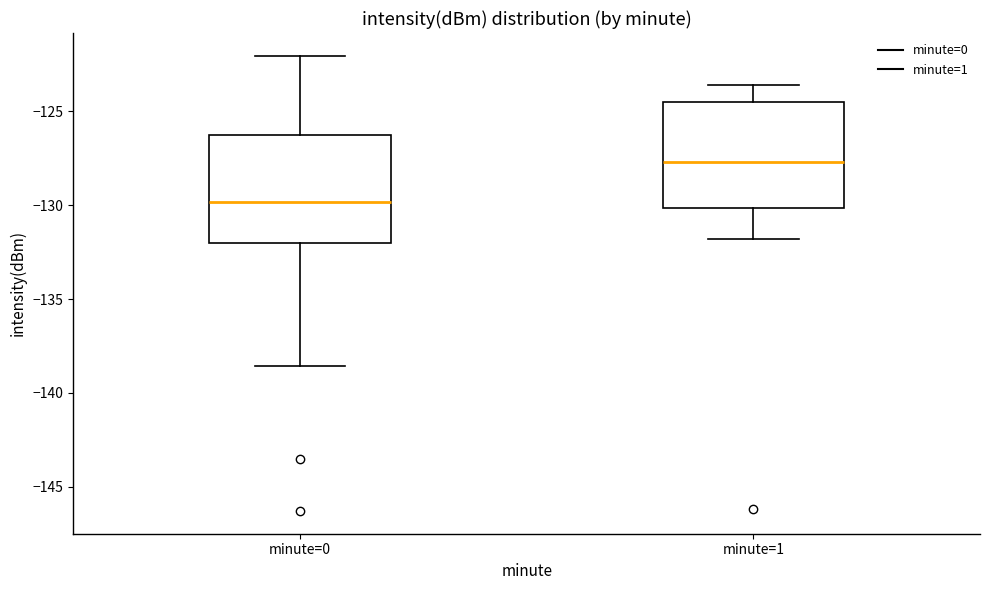

Reading left to right, read every box against the y-axis: the position of its median line, the range the box covers, and the ends of its whiskers. The values are not printed on the chart, so give them approximately, as read against the axis.

minute=0: median -130.0, box -132.0 to -126.5, whiskers -138.5 to -122.0
minute=1: median -127.5, box -130.0 to -124.5, whiskers -132.0 to -123.5